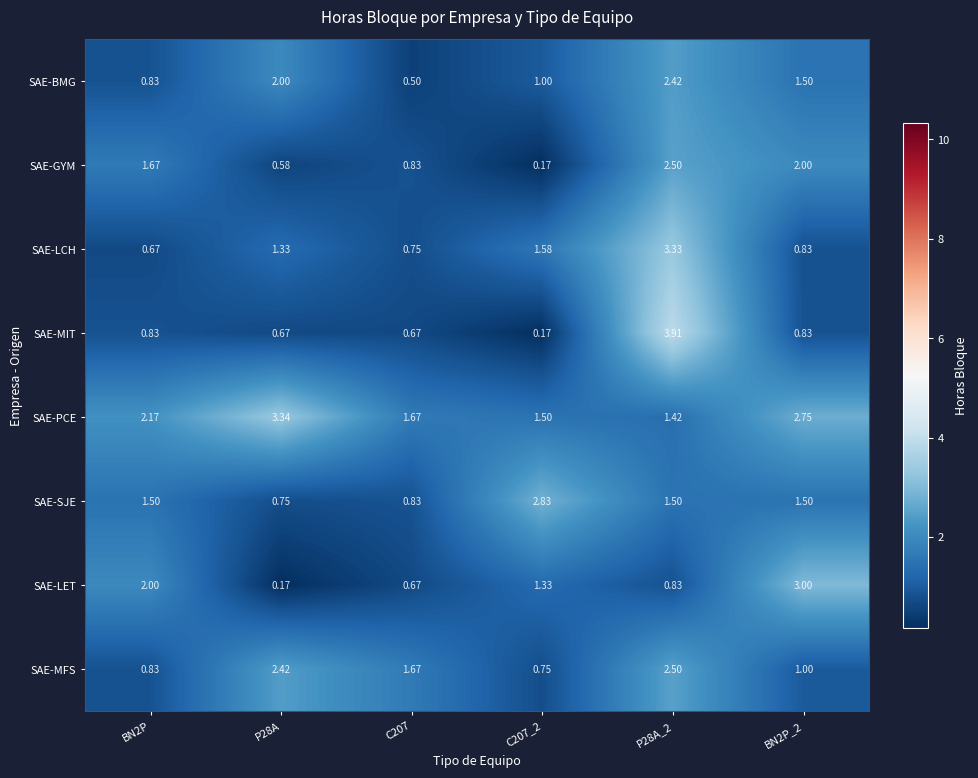

Which series has the largest range (max minus min)?

SAE-MIT